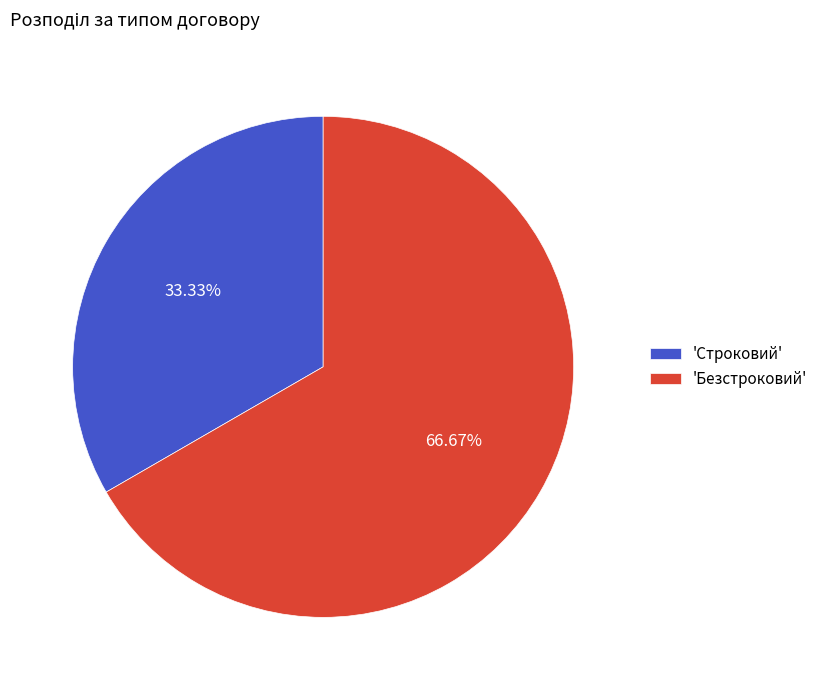

Rank the categories by value from highest to lowest.

'Безстроковий', 'Строковий'